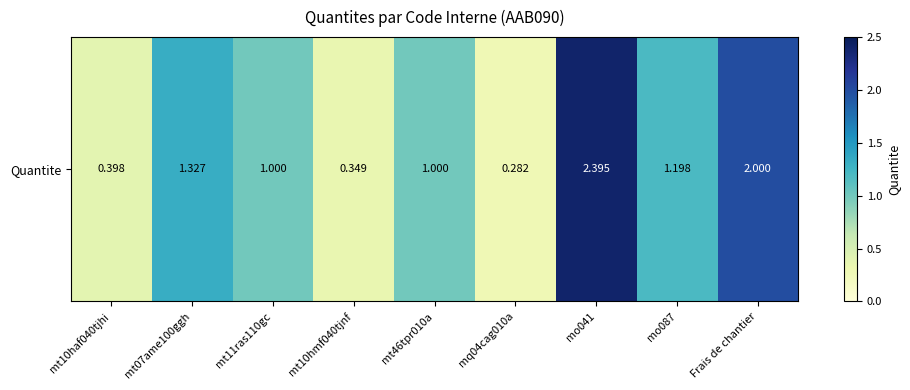

Rank the categories by value from lowest to highest.

mq04cag010a, mt10hmf040tjnf, mt10haf040tjhi, mt11ras110gc, mt46tpr010a, mo087, mt07ame100ggh, Frais de chantier, mo041